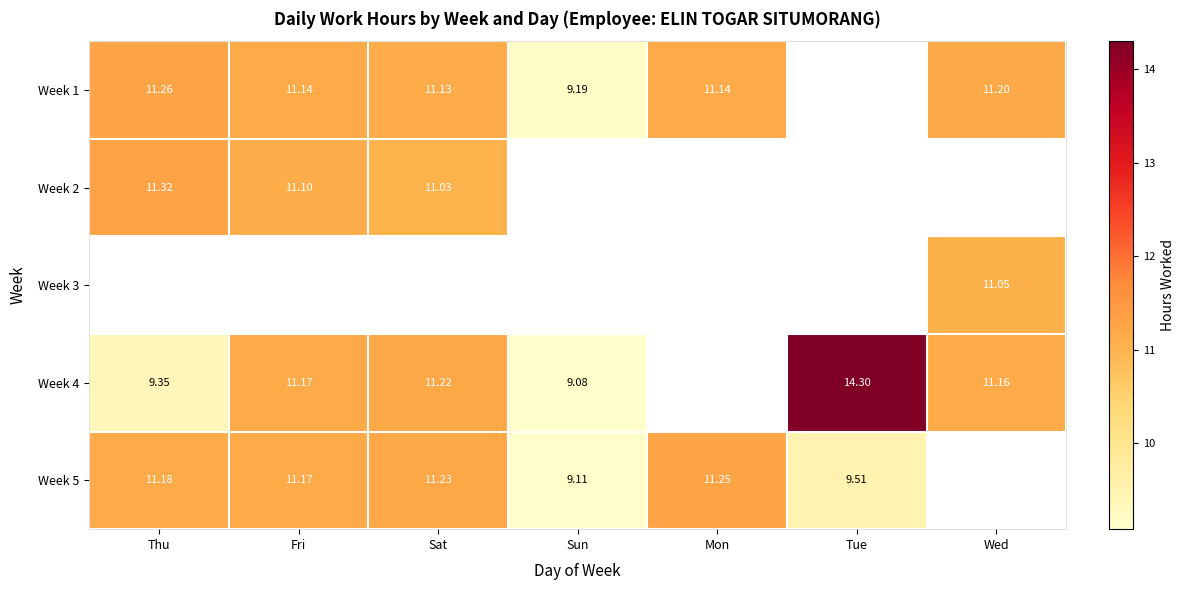

Count the number of categories in the chart.

7